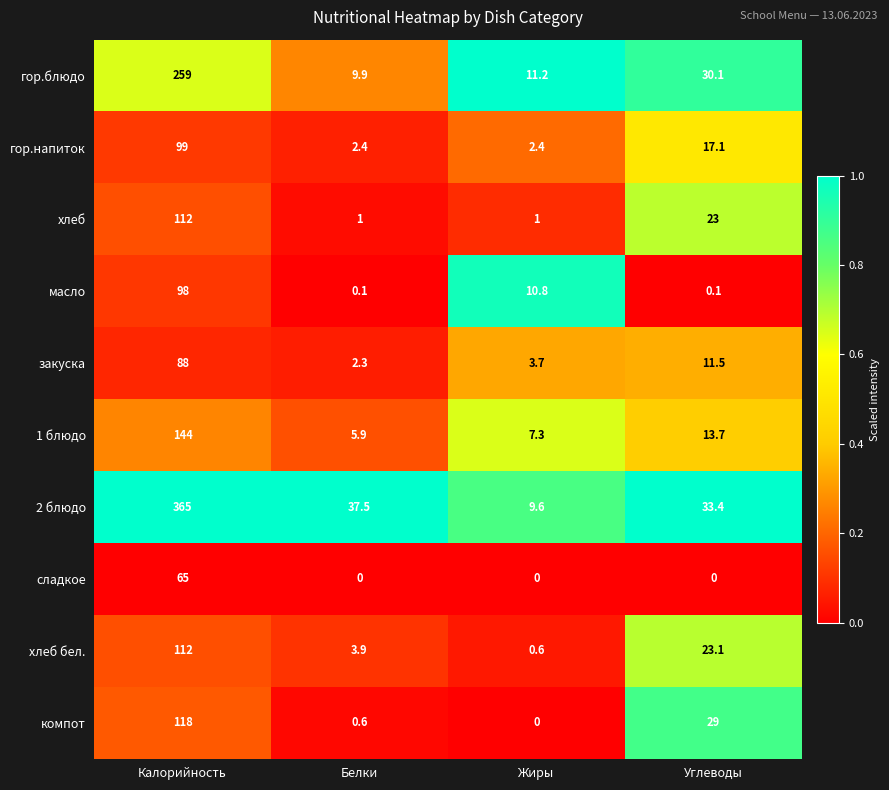

Which series has the largest total across all categories?

2 блюдо